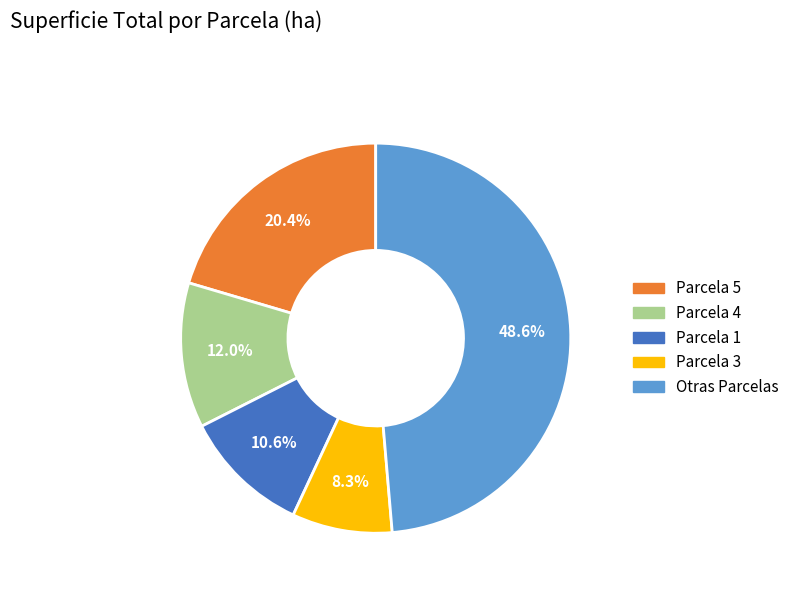

Does Parcela 1 account for over 50% of the chart?

No